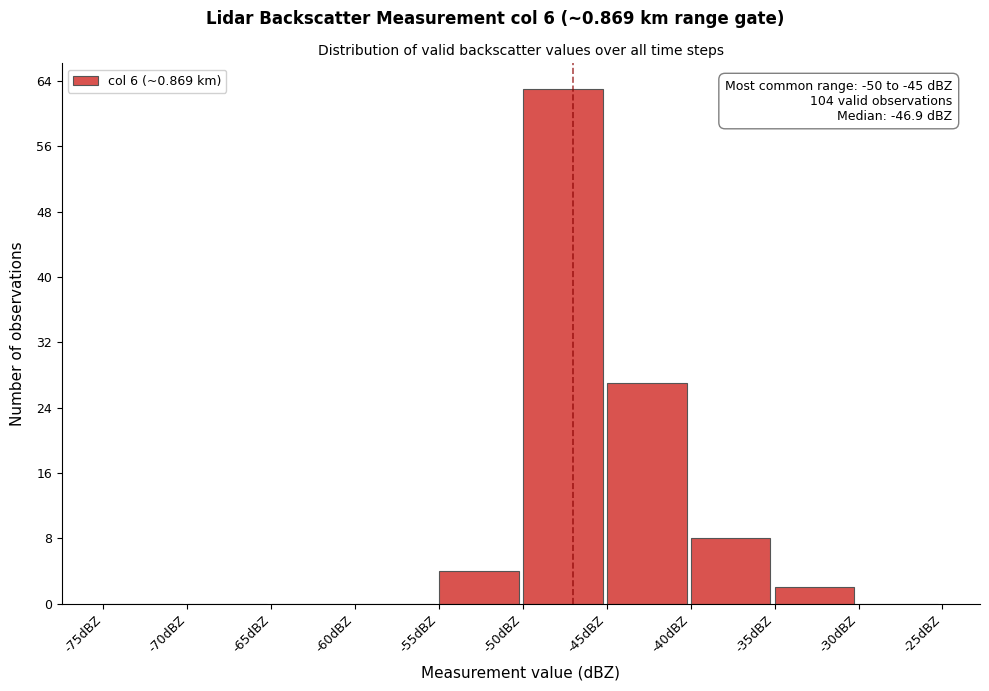

Over which range of the x-axis is the bar tallest?

-50 to -45